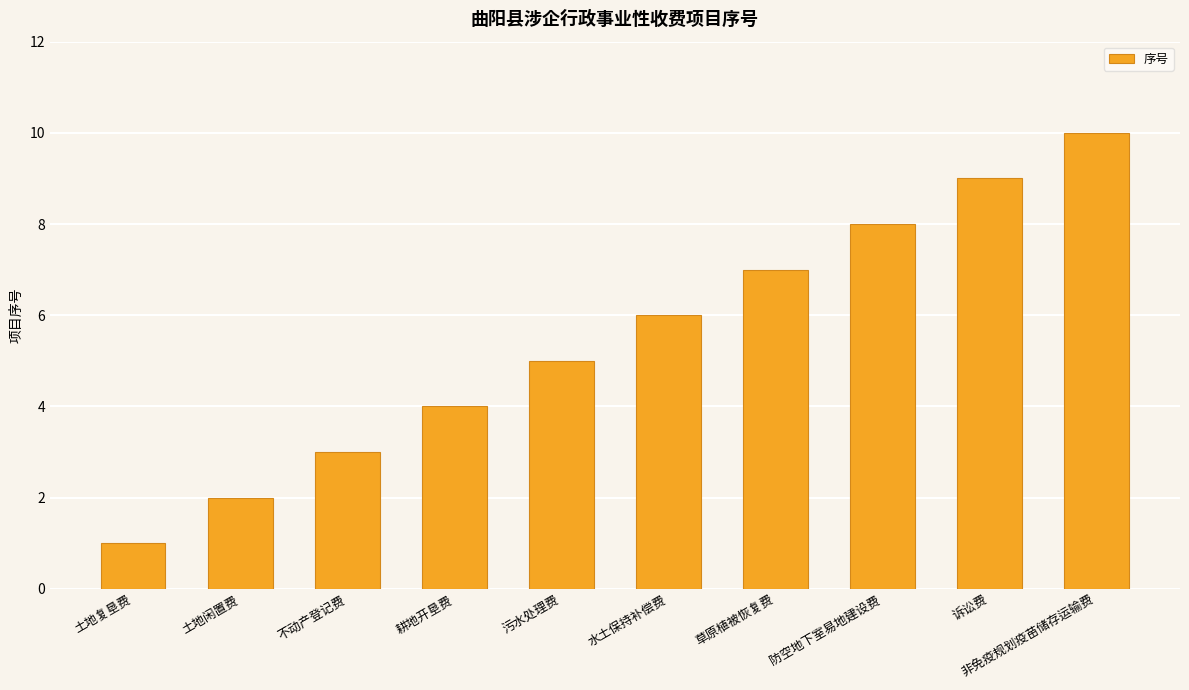

True or false: the data shows 6 at 诉讼费.

False